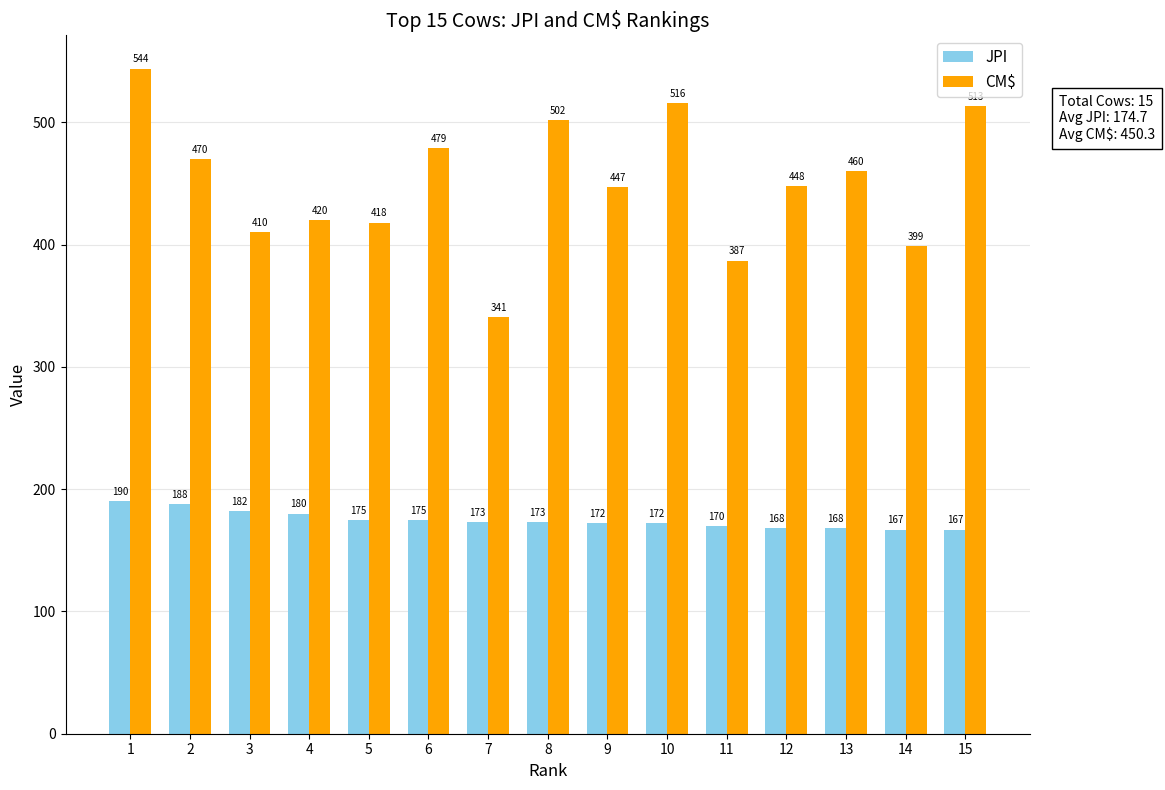

Is it true that JPI equals 240 at 12?

False